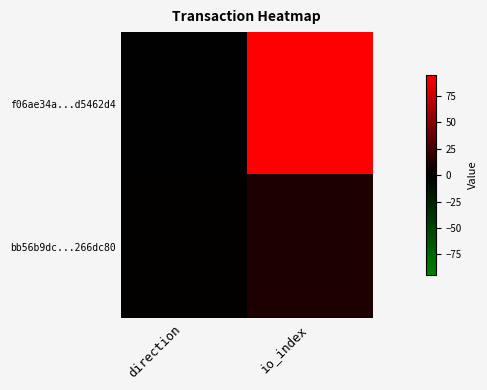

At how many categories does at least one series exceed 45?

1